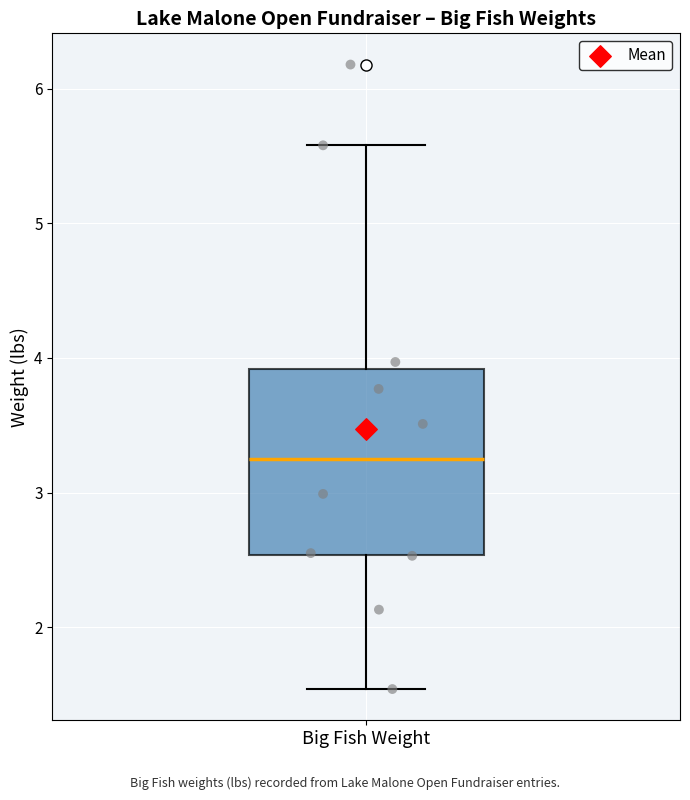

Transcribe this box plot: give where the median line is, the range the box spans, and where the two whiskers end, as read against the y-axis. The values are not printed on the chart, so give them approximately, as read against the axis.

median 3.3, box 2.5 to 3.9, whiskers 1.5 to 5.6